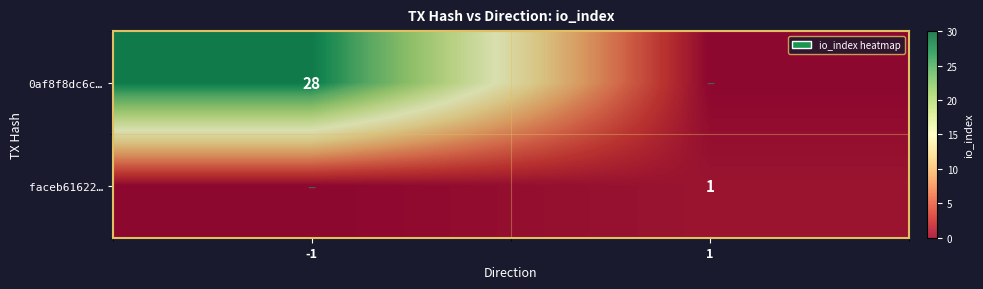

True or false: faceb61622… has a value of 1 at 1.

True